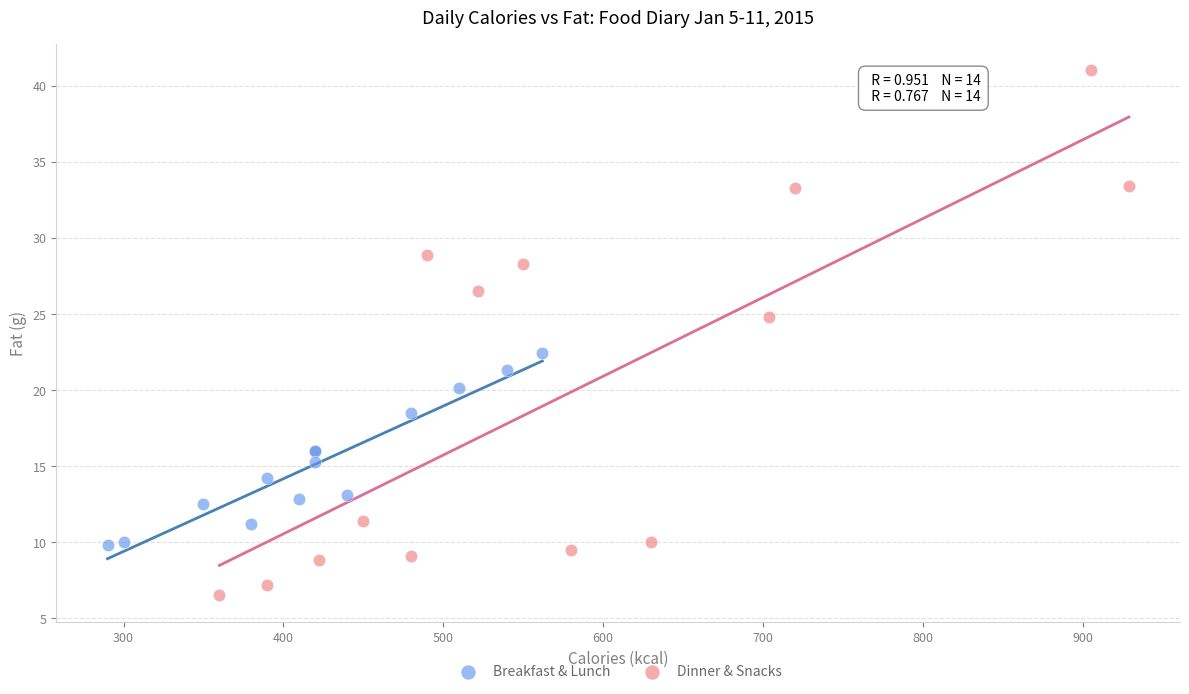

Which series contains the lowest Y value?

Dinner & Snacks